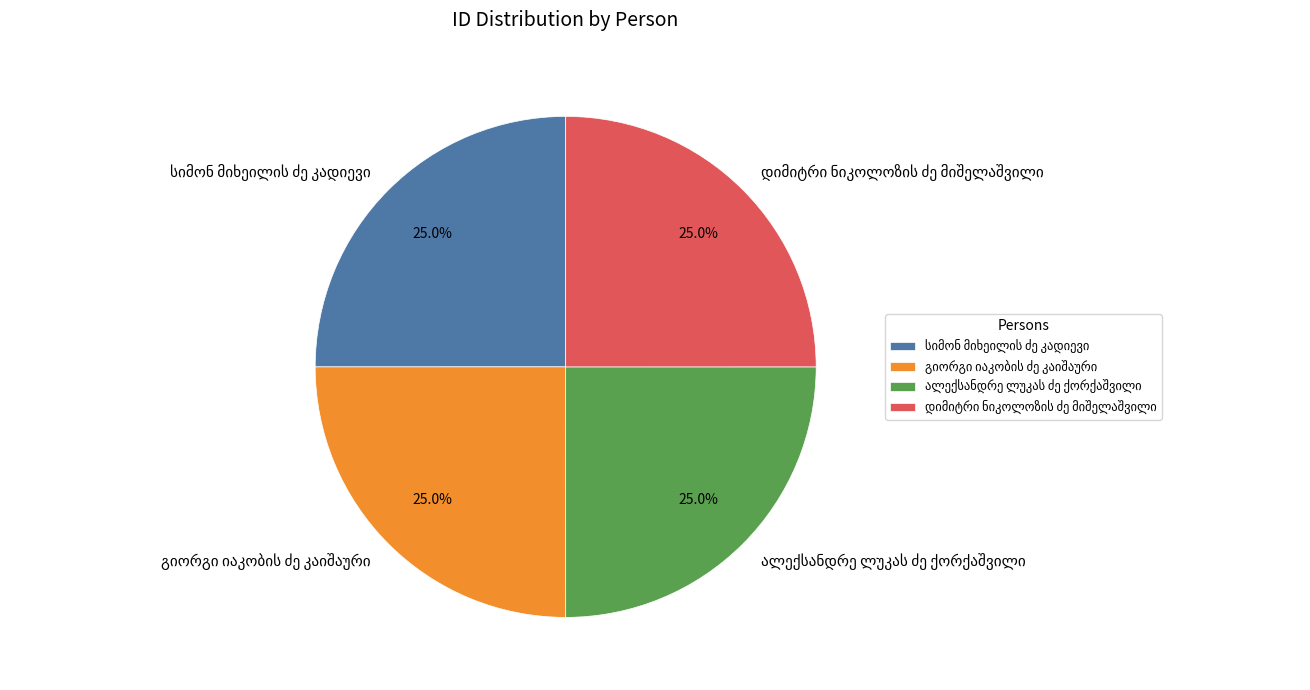

How many slices are in this pie chart?

4